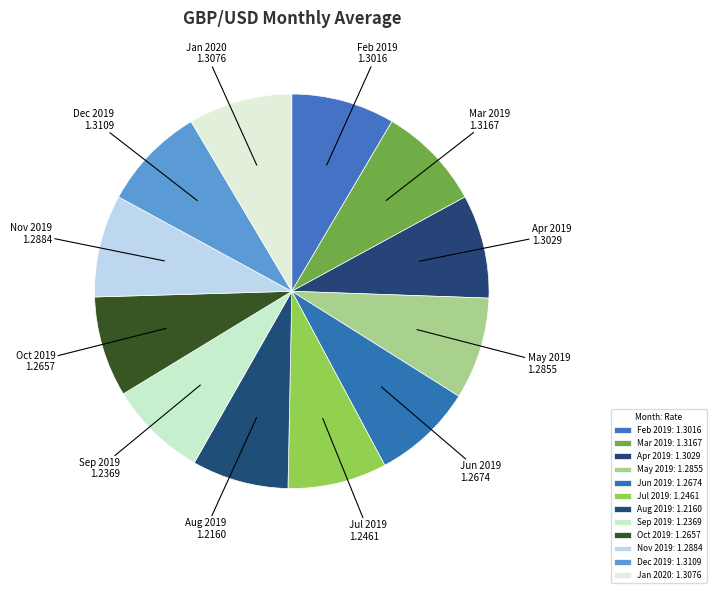

The Nov 2019 slice represents 8% of the pie. True or false?

True